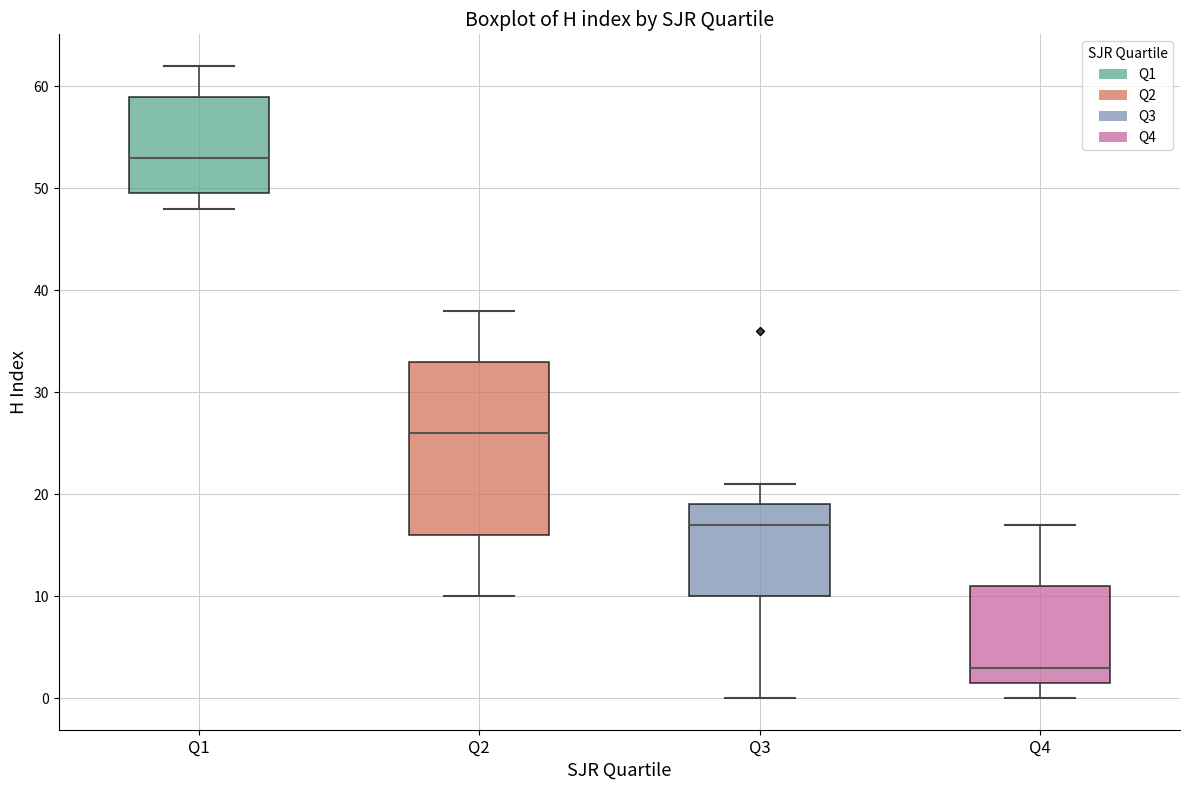

Reading left to right, transcribe this box plot: for each box, give where its median line is, the range the box spans, and where its two whiskers end, as read against the y-axis. The values are not printed on the chart, so give them approximately, as read against the axis.

Q1: median 53, box 50 to 59, whiskers 48 to 62
Q2: median 26, box 16 to 33, whiskers 10 to 38
Q3: median 17, box 10 to 19, whiskers 0 to 21
Q4: median 3, box 2 to 11, whiskers 0 to 17